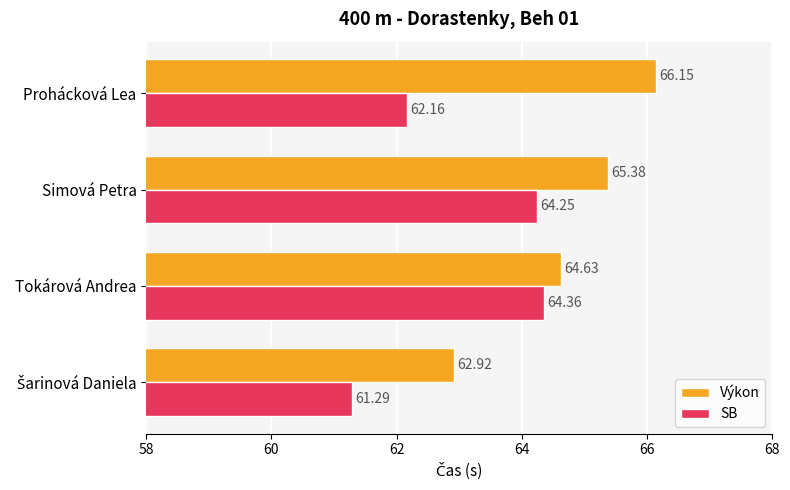

What is the smallest value displayed?

61.3